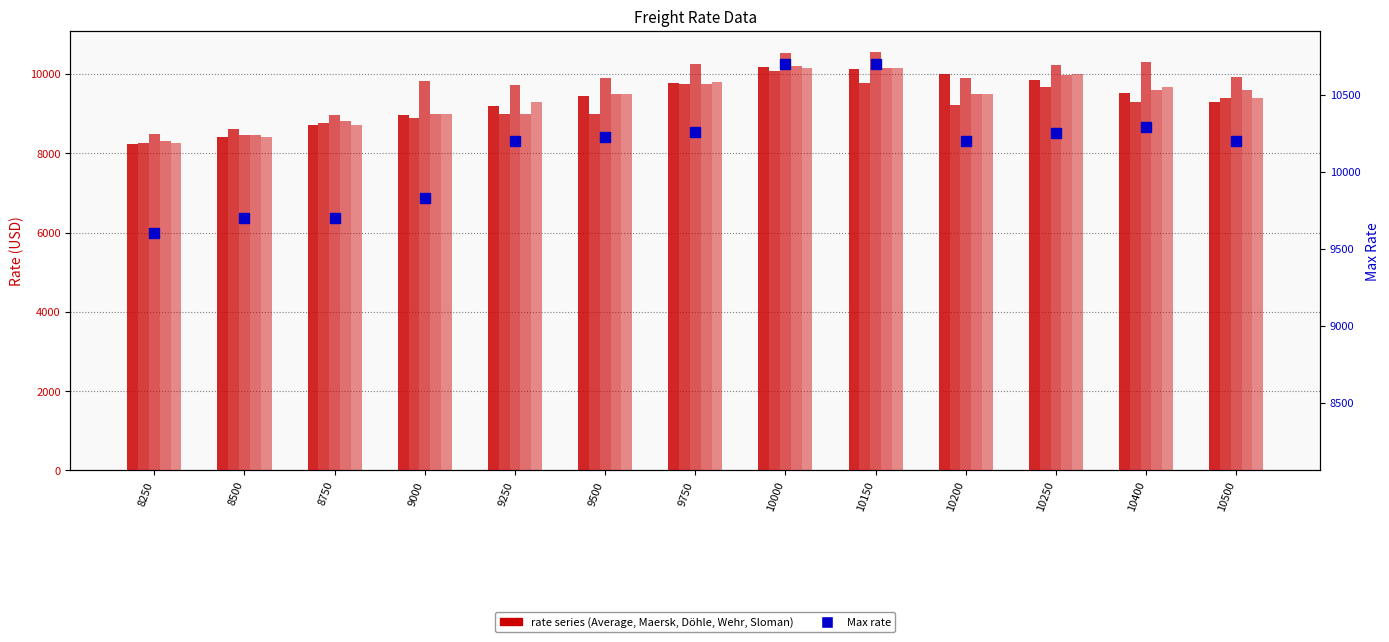

How many groups of bars are there?

13